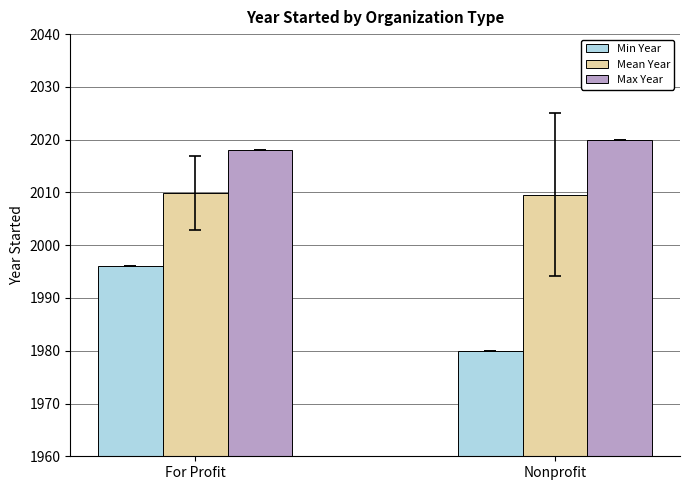

The Min Year series shows 1980.0 at Nonprofit. True or false?

True